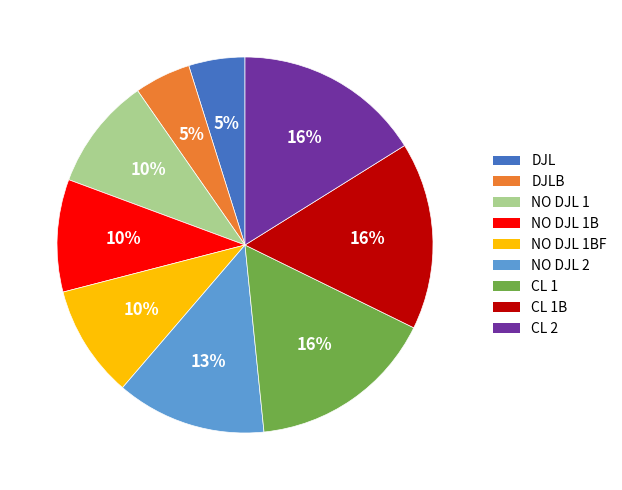

Count the number of slices in the pie.

9